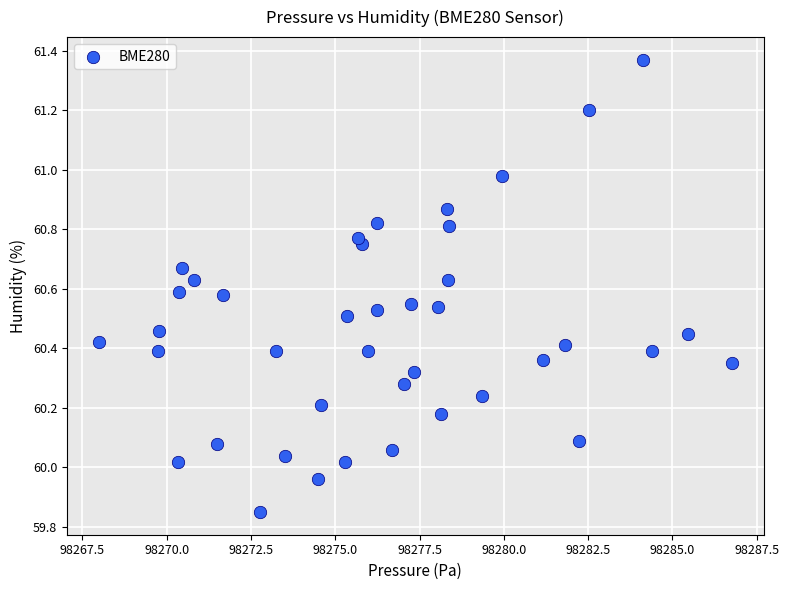

What is the range of Y values (max minus min)?

1.5